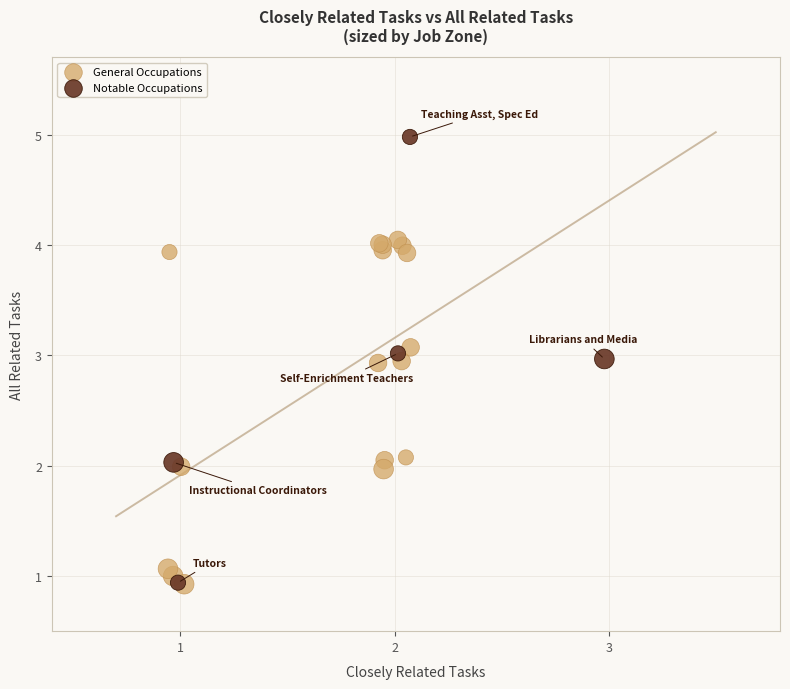

Which series contains the highest Y value?

Notable Occupations